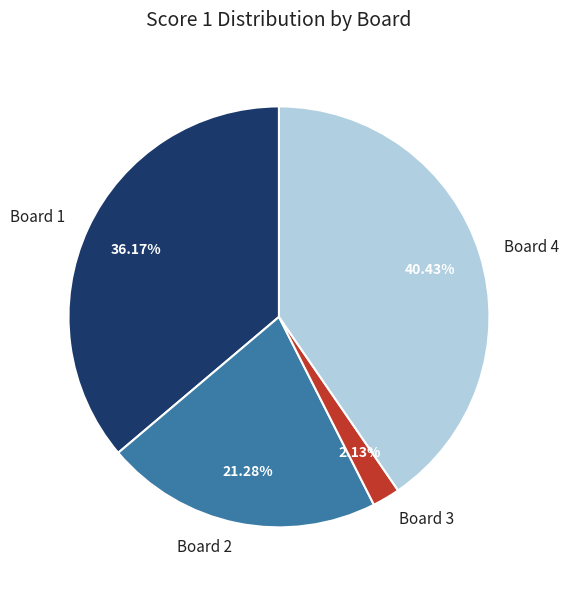

Does any single category account for the majority?

No